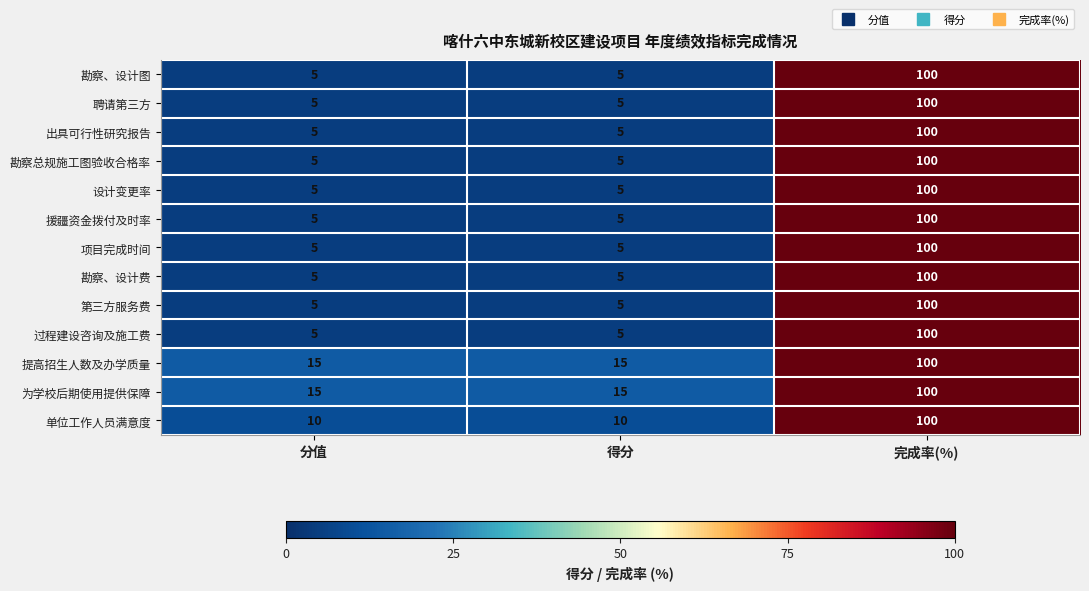

What is the spread (max minus min) of values at 分值?

10